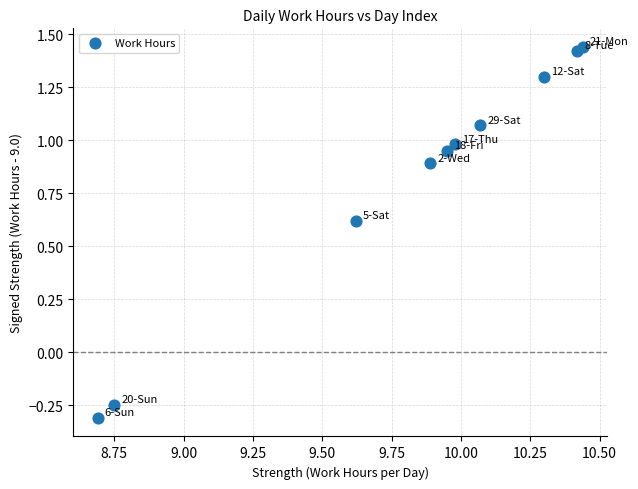

What is the average X value?

9.8